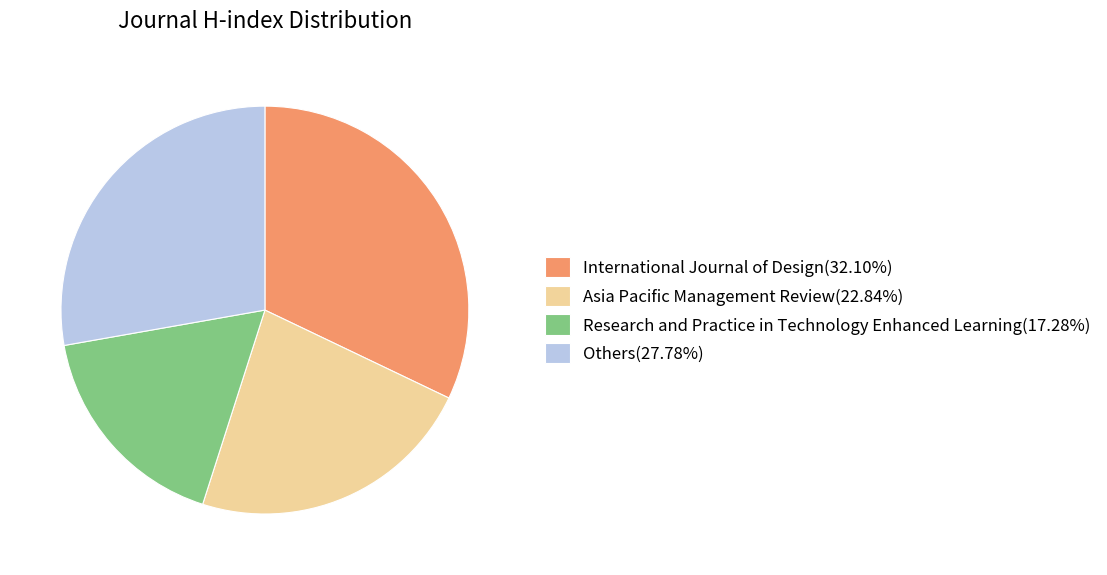

Do Others(27.78%) and International Journal of Design(32.10%) together represent more than half of the pie?

Yes